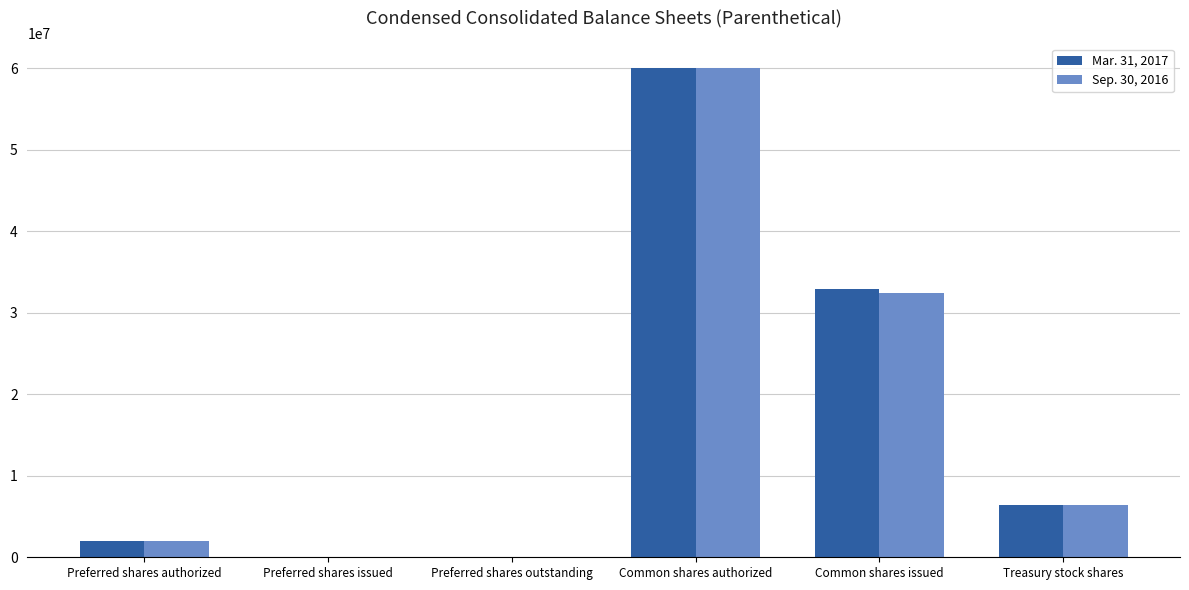

Which series changed the most between Preferred shares authorized and Common shares issued?

Mar. 31, 2017